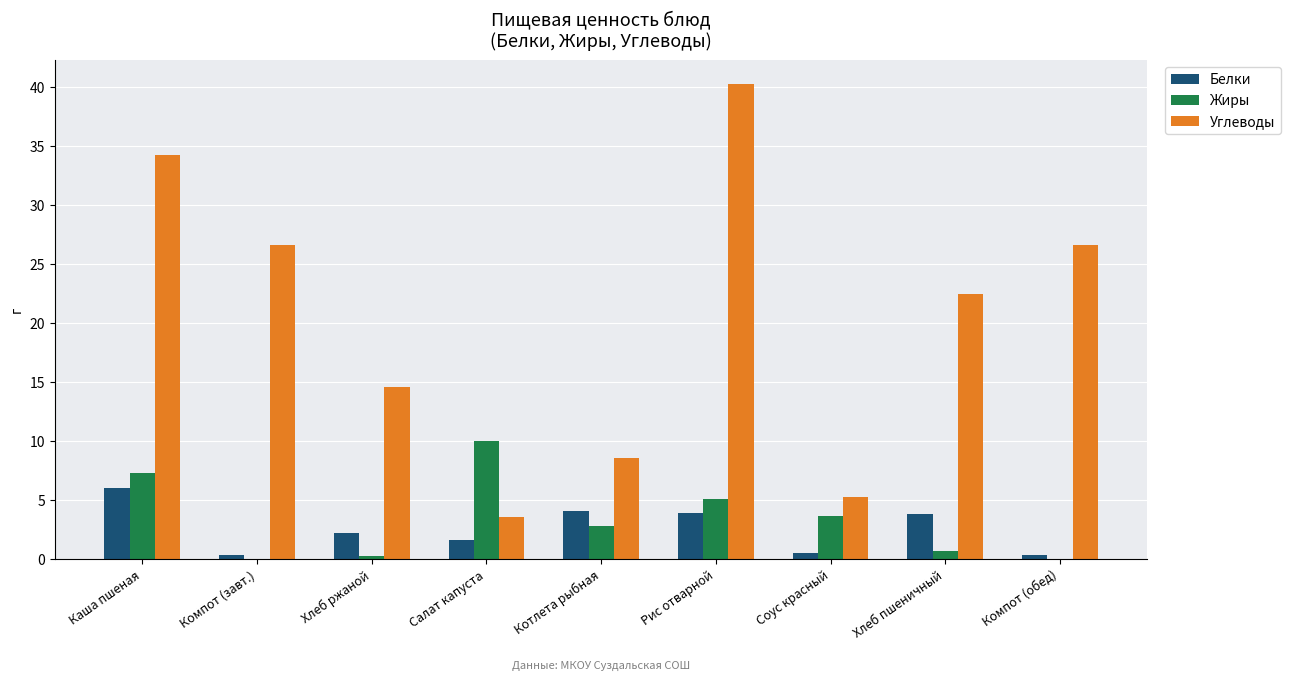

What value does the Углеводы series have at Компот (завт.)?

26.7